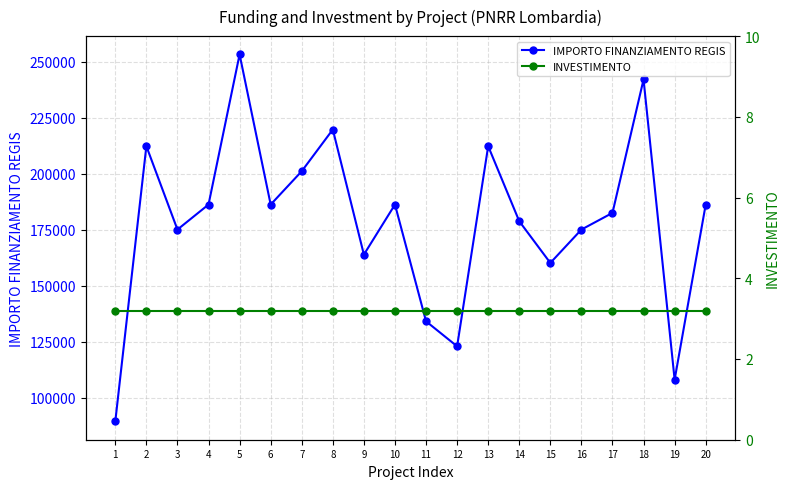

What is the total value across all series at 20?

186294.0